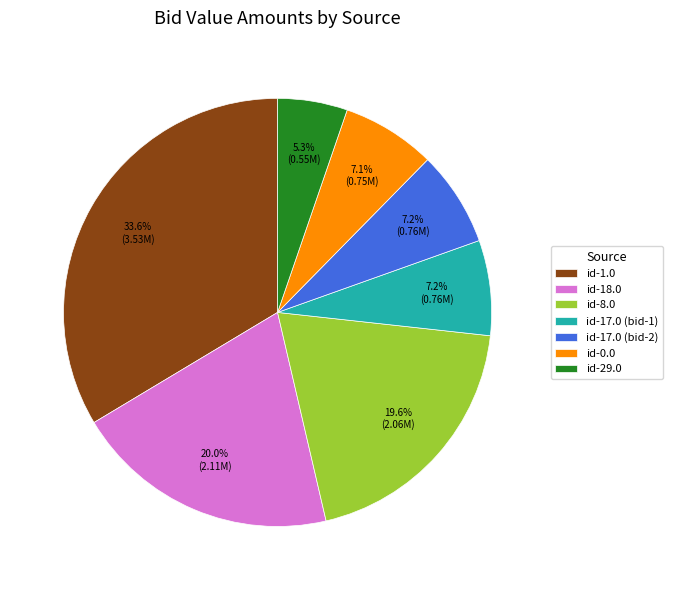

Combined, do id-0.0 and id-17.0 (bid-2) account for over 50%?

No